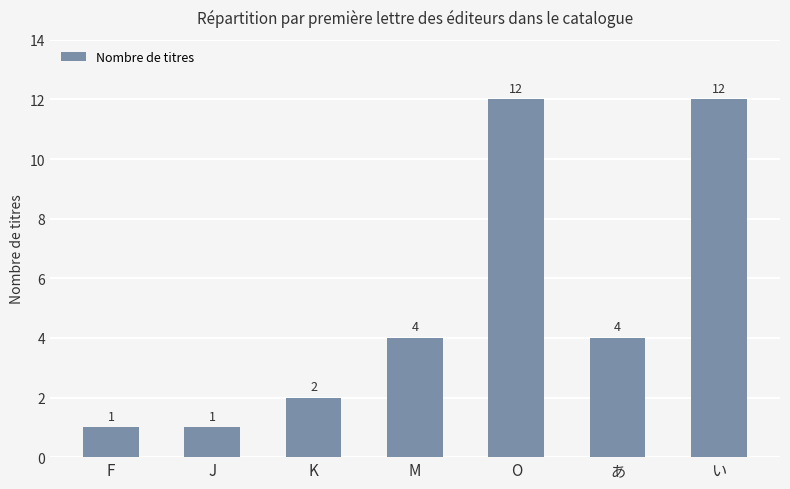

What is the average value?

5